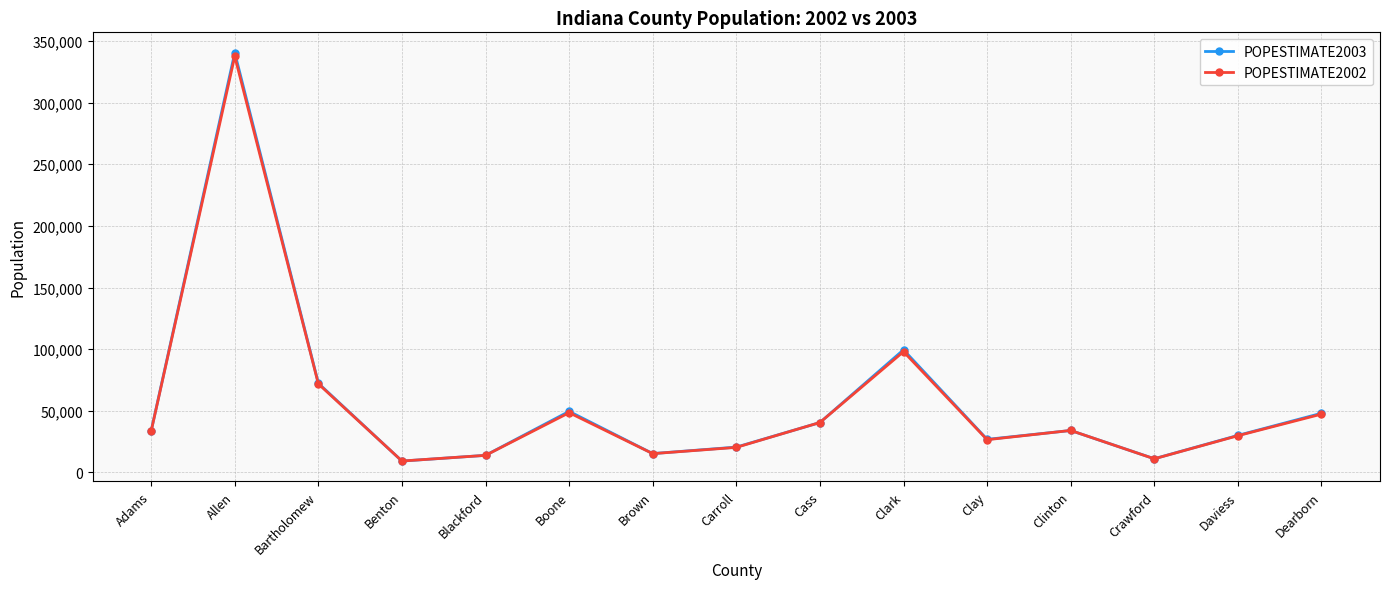

What position from the right is Boone?

10